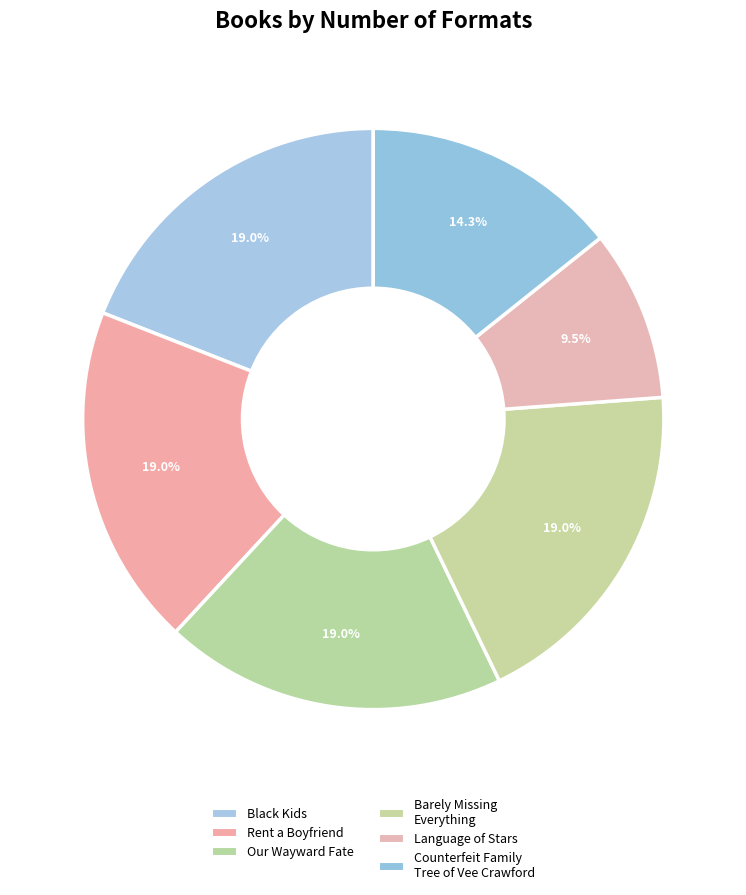

How many segments does this pie chart have?

6